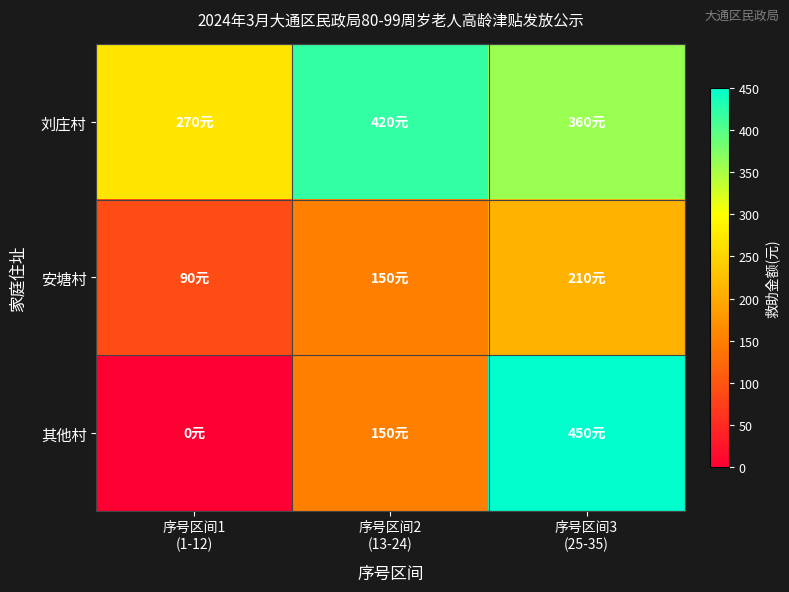

At which category is the sum across all series the highest?

序号区间3
(25-35)